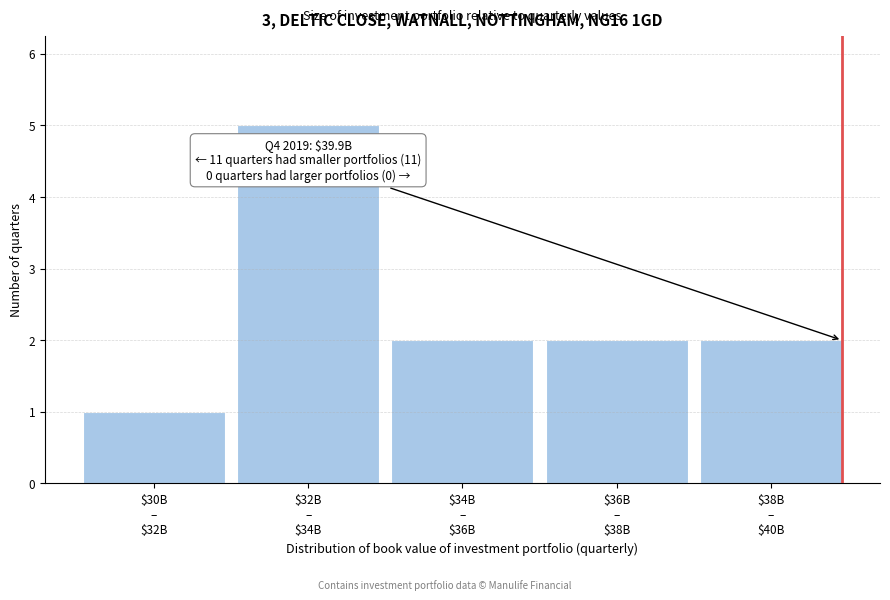

Reading left to right, list all the values displayed in this chart.

1	5	2	2	2